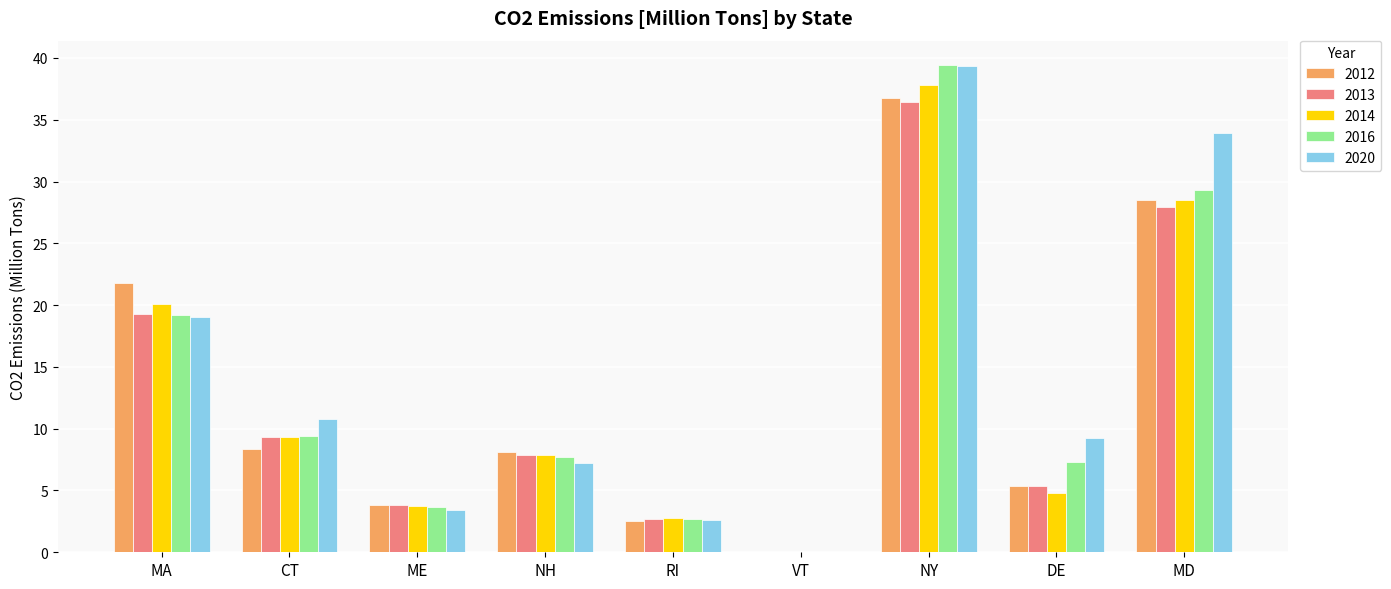

At which label is 2013 closest to 18?

MA